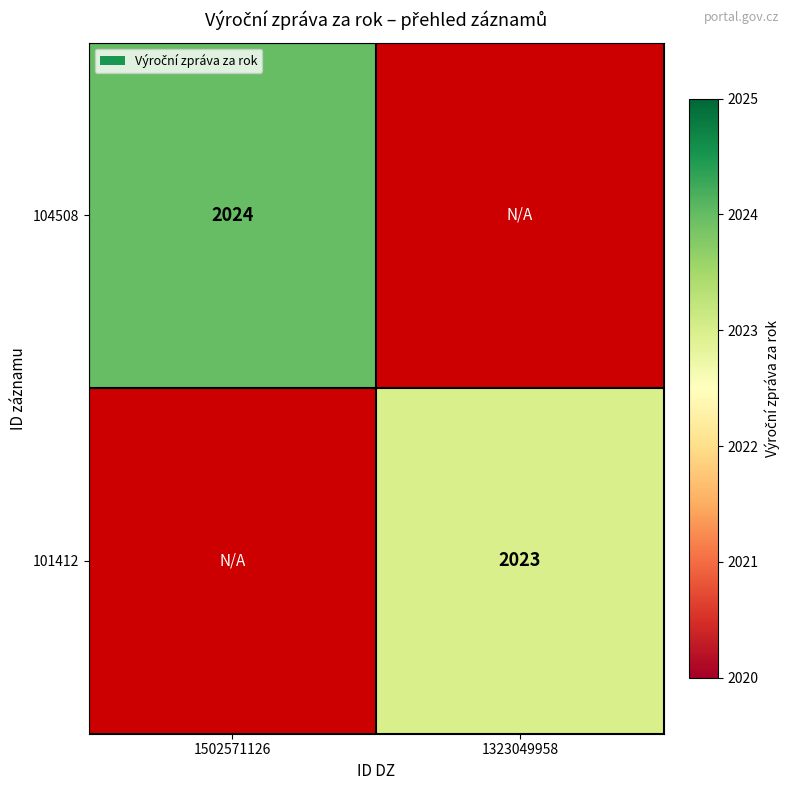

At which category does the chart reach its minimum across all series?

1323049958